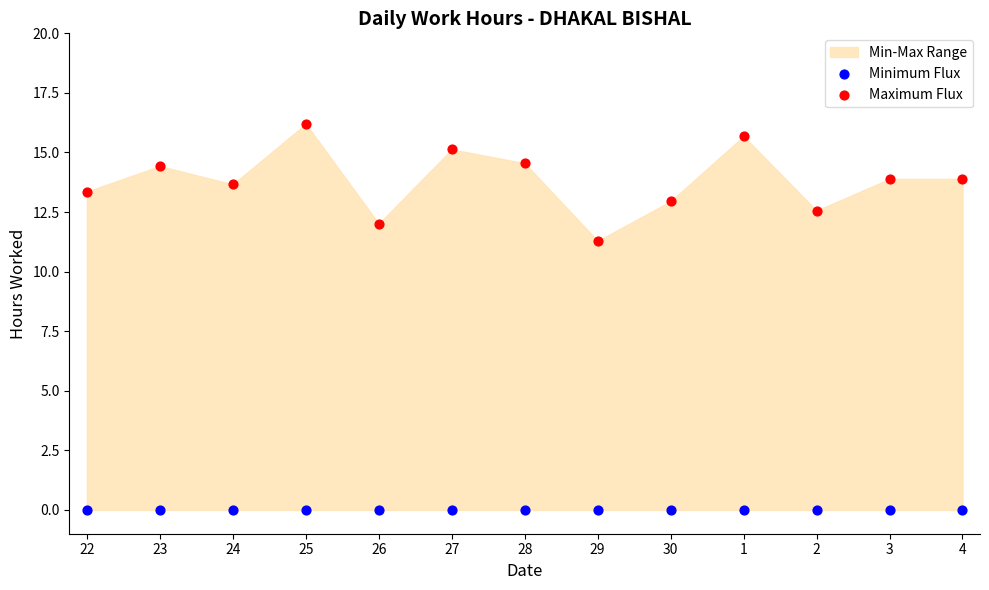

Which series contains the lowest Y value?

Minimum Flux